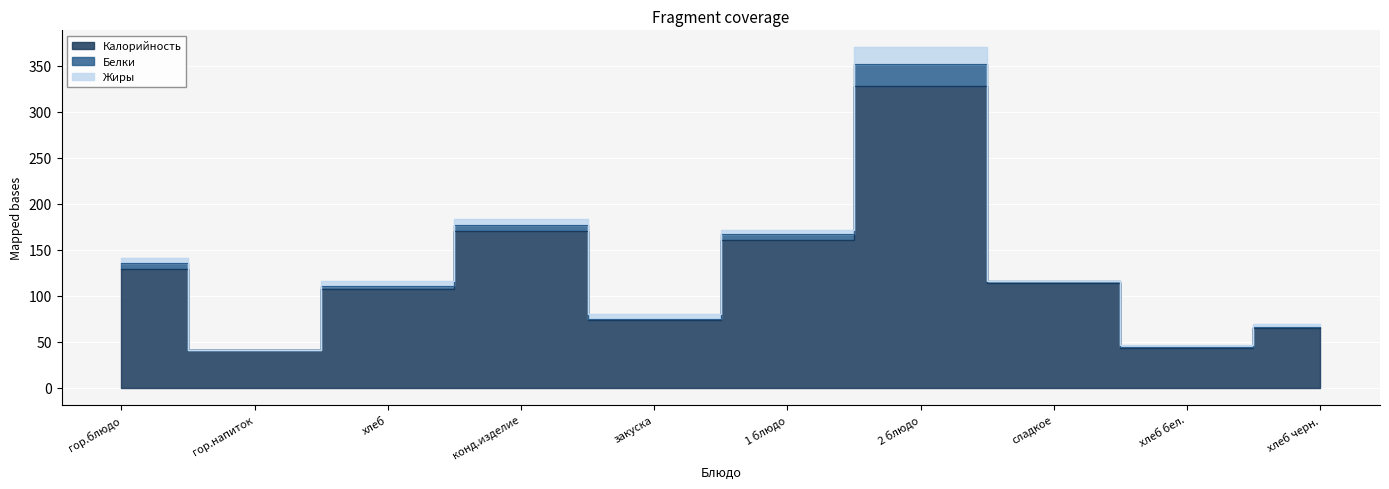

Where is the first local minimum for Белки?

гор.напиток